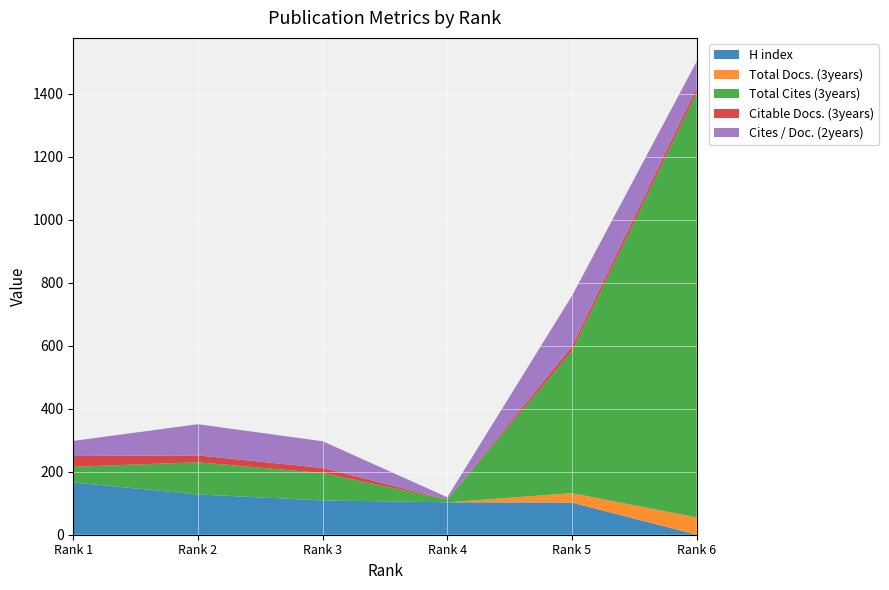

Reading right to left, extract all data points from this chart.

H index: 0	102	103	109	128	166
Total Docs. (3years): 55	30	0	0	0	0
Total Cites (3years): 1349	452	9	87	102	50
Citable Docs. (3years): 15	14	0	16	22	34
Cites / Doc. (2years): 84	161	7	85	99	48